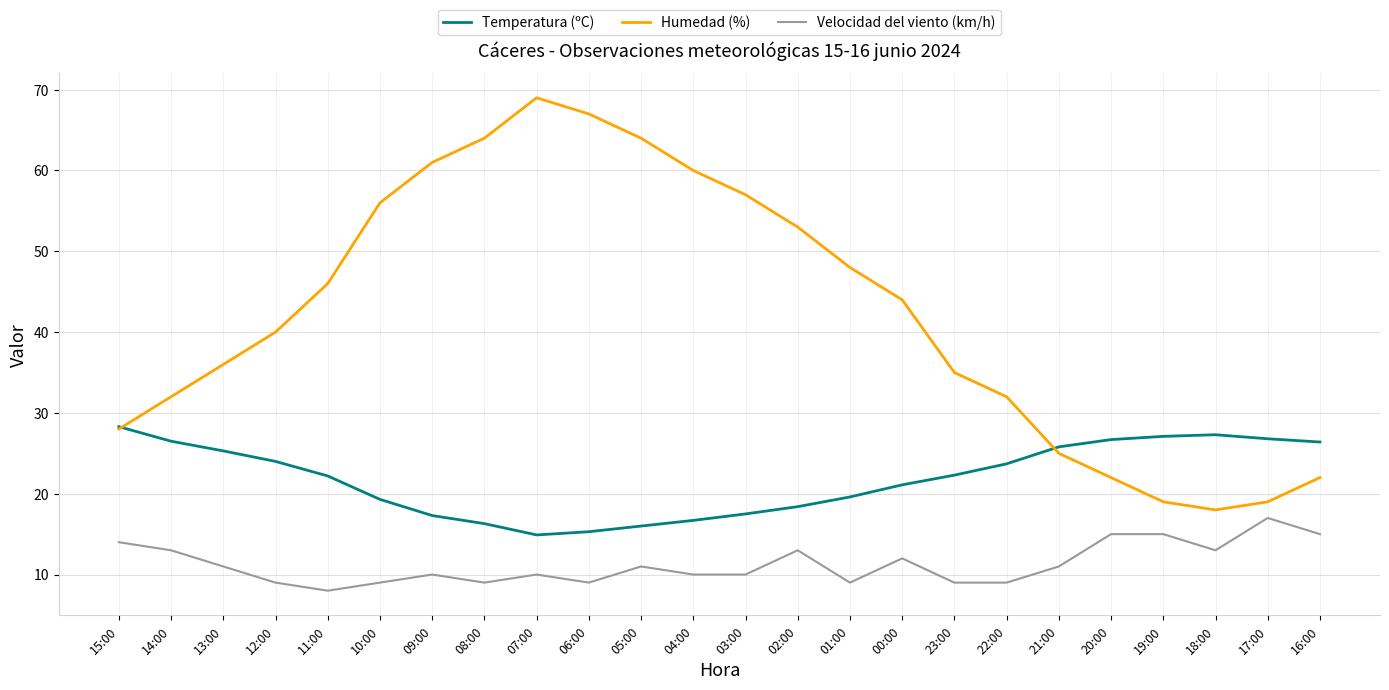

Which series has the largest range (max minus min)?

Humedad (%)